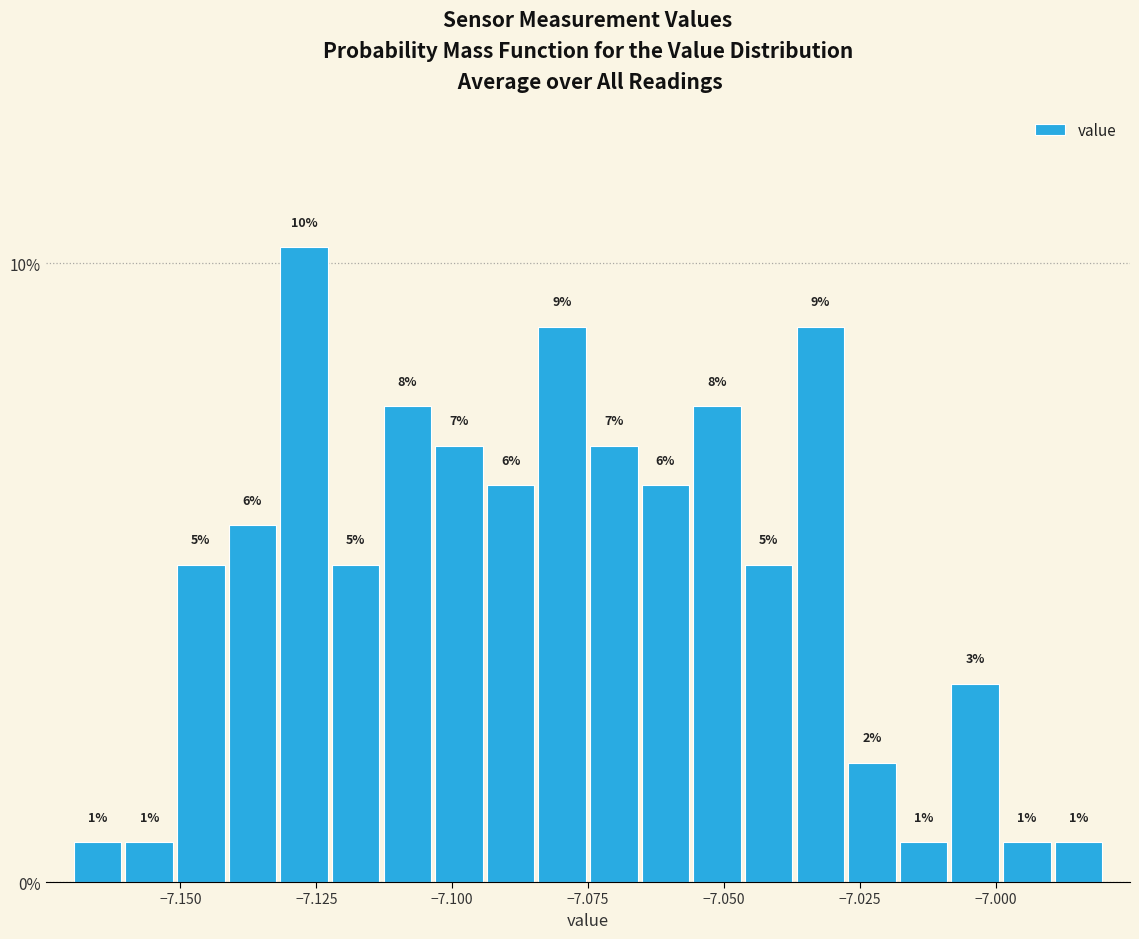

Around what value on the x-axis is the tallest bar? Give the approximate position of its centre, as read against the axis.

-7.125